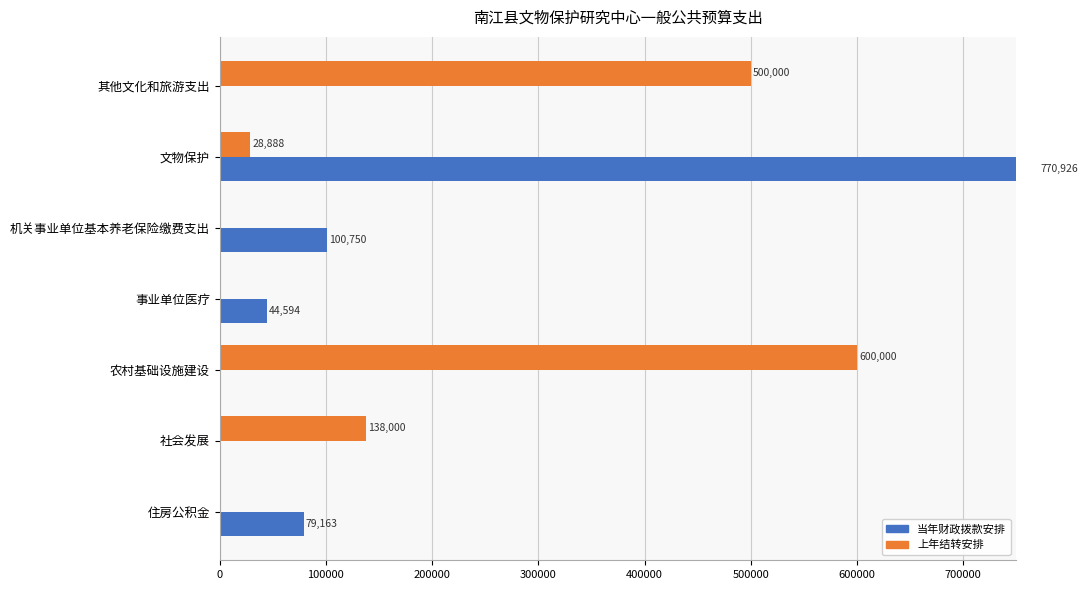

Which series has the largest total across all categories?

上年结转安排